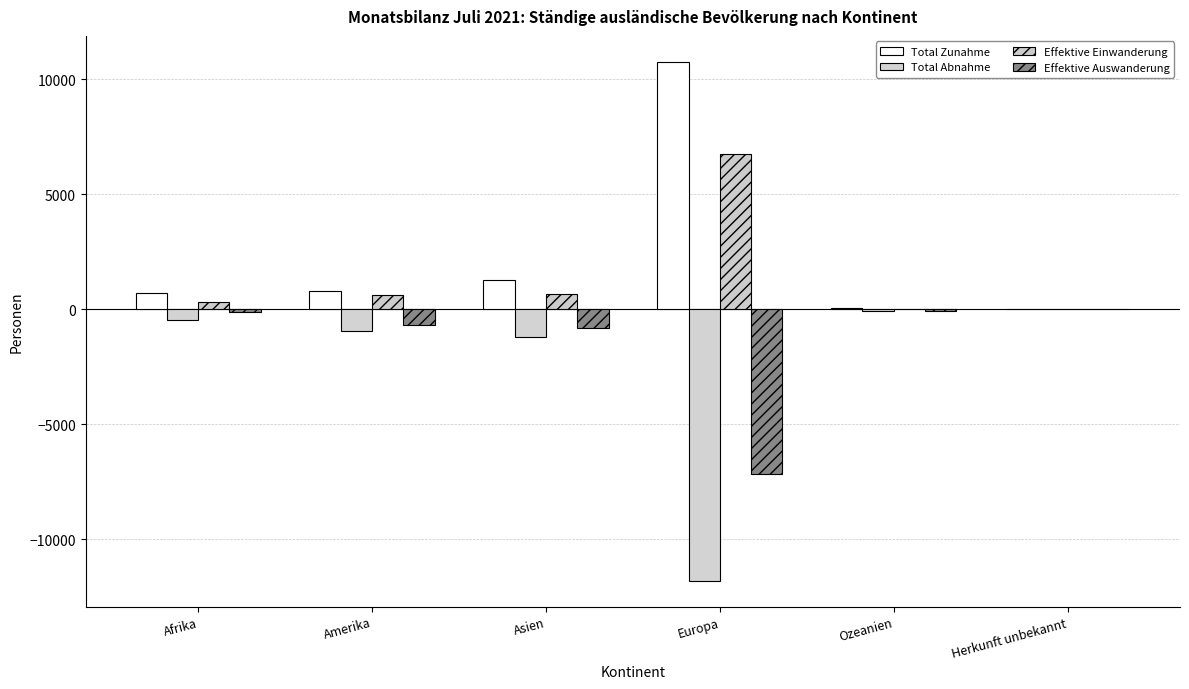

Rank the series at Asien from highest to lowest value.

Total Zunahme, Effektive Einwanderung, Effektive Auswanderung, Total Abnahme